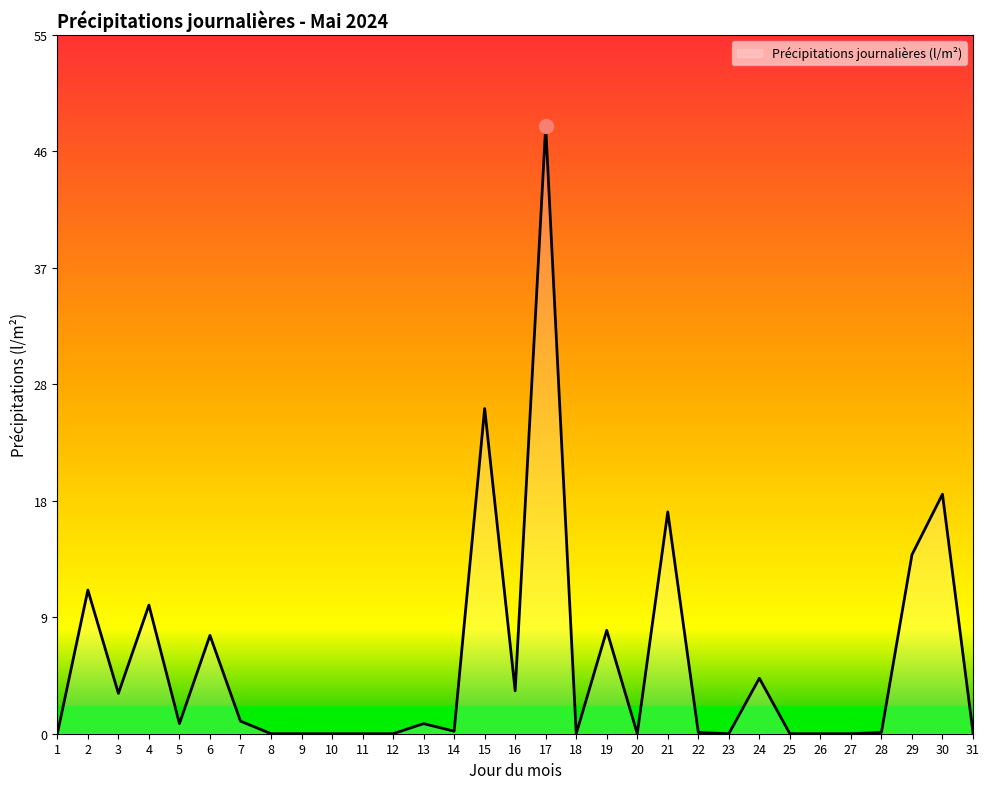

Which category has the highest value across all series?

17